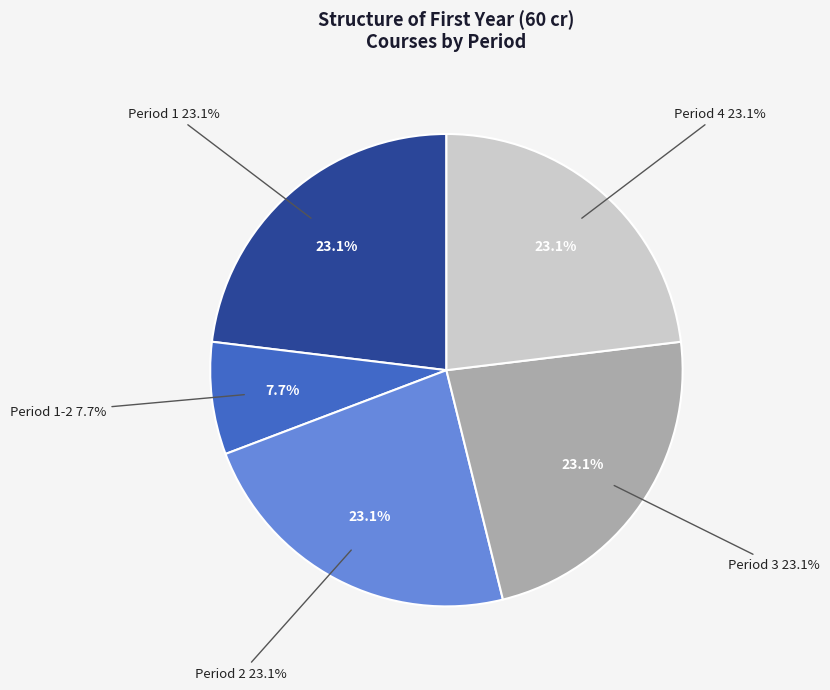

Is it true that Period 1 is 23% of the pie?

True